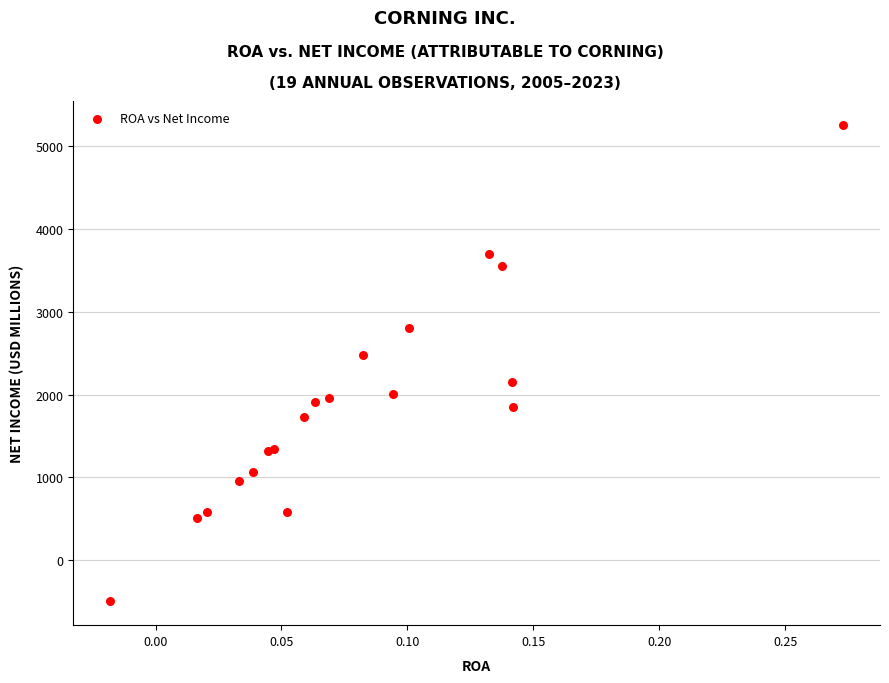

What Y value in the scatter plot is closest to 2380?

2472